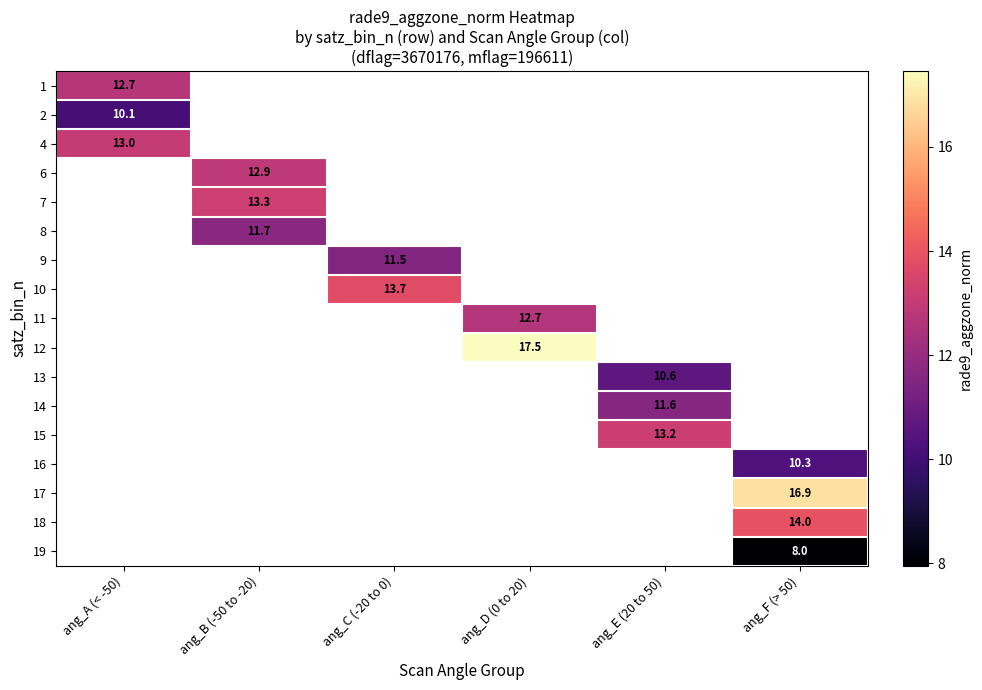

At how many categories does at least one series exceed 13?

6